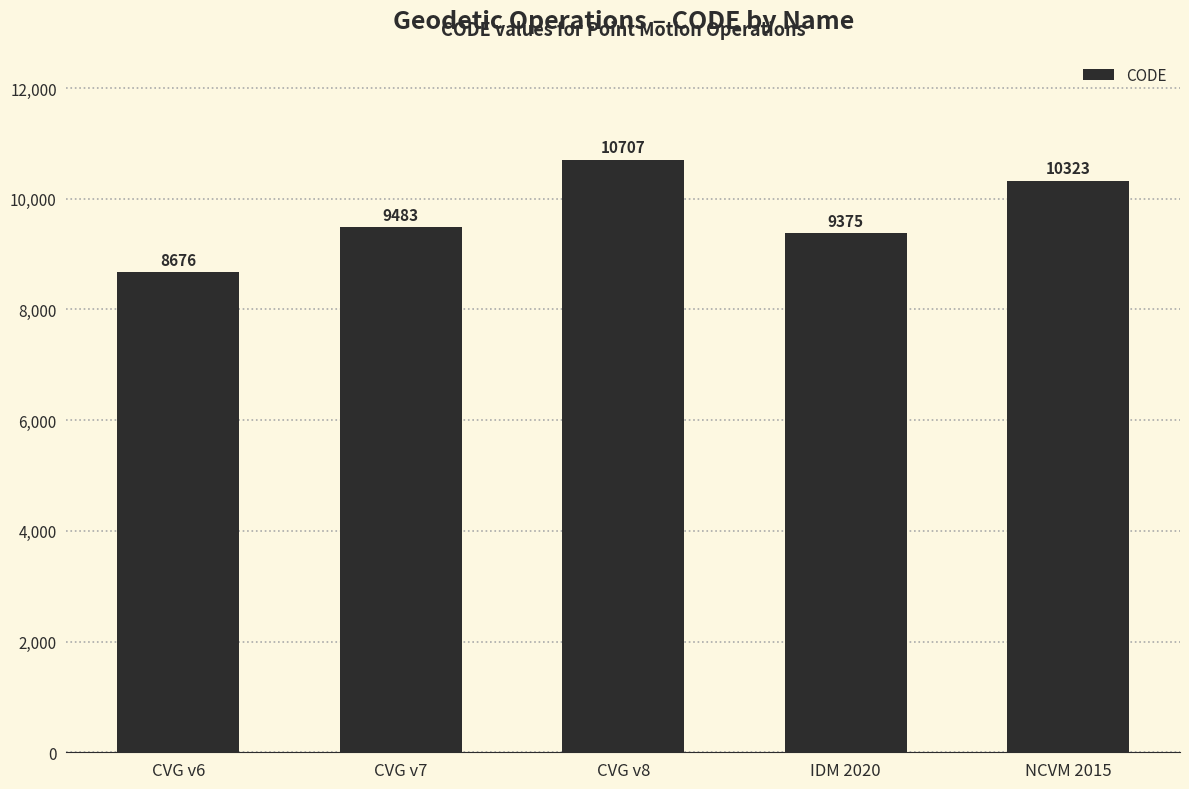

The chart shows a value of 4894 at IDM 2020. True or false?

False